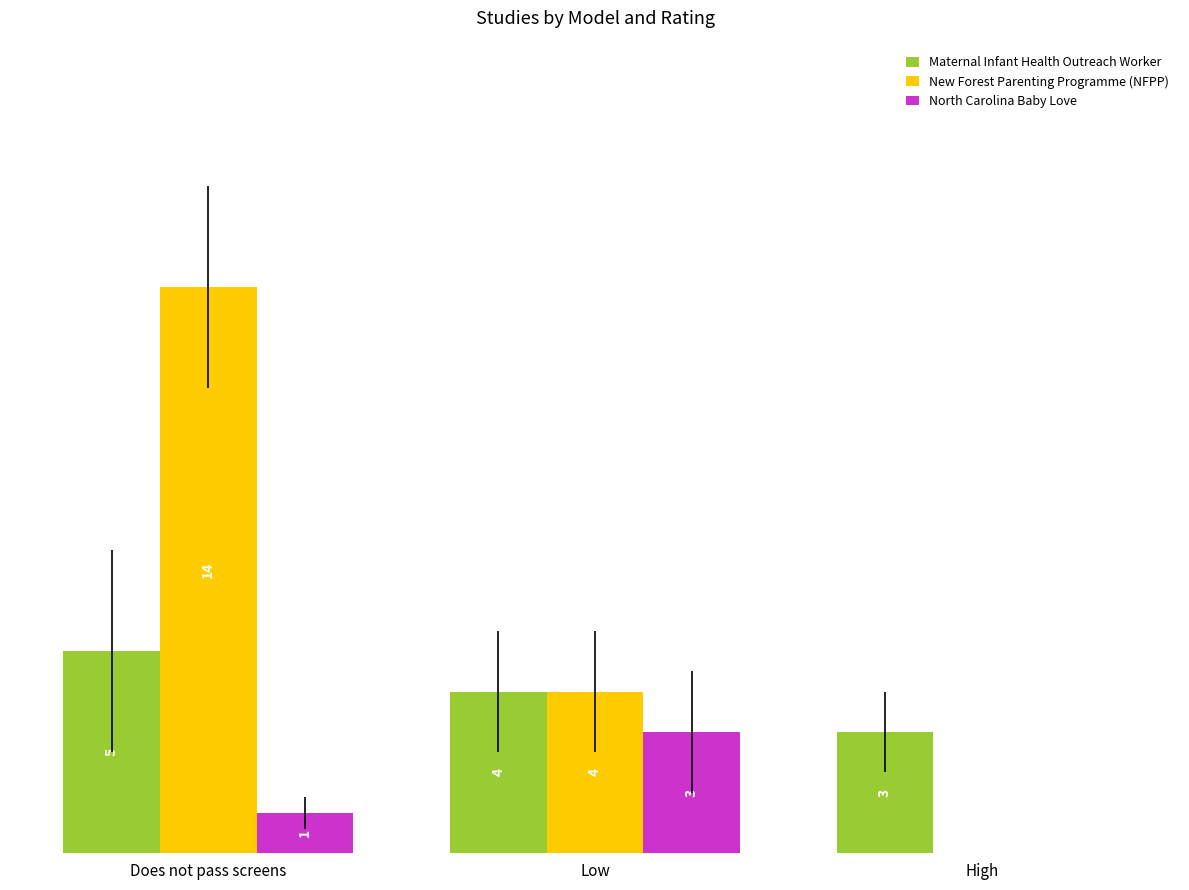

Between Low and High, which series saw the biggest shift?

New Forest Parenting Programme (NFPP)